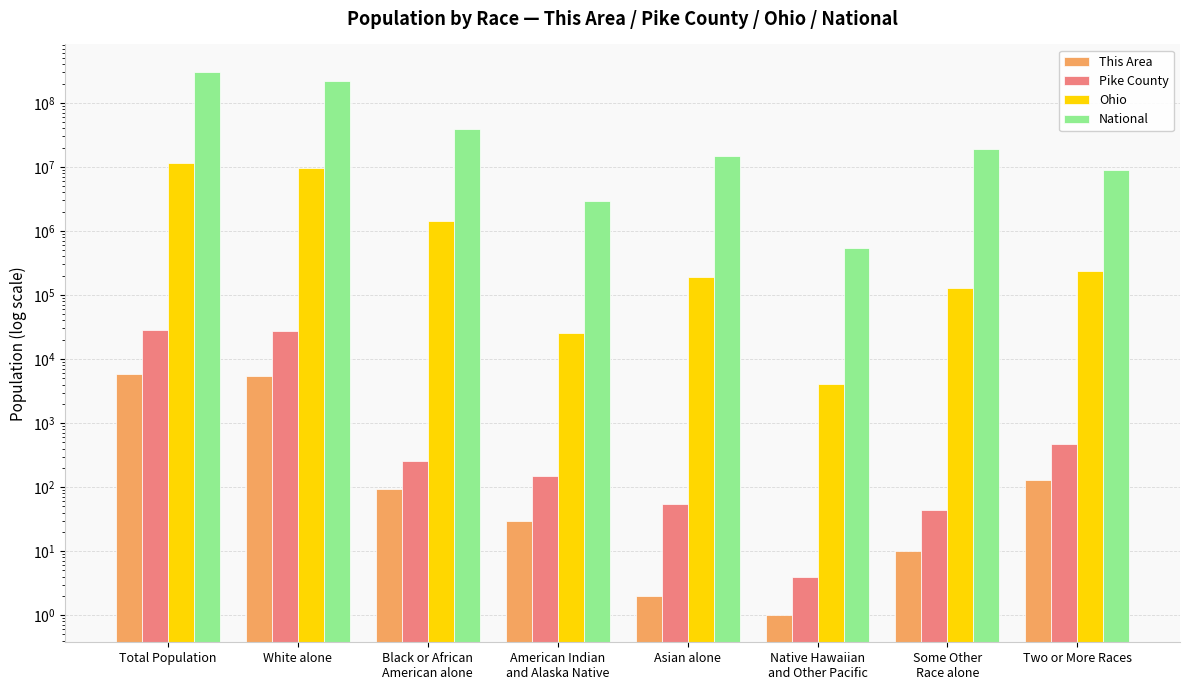

What is the average value of the Ohio series?

2884126